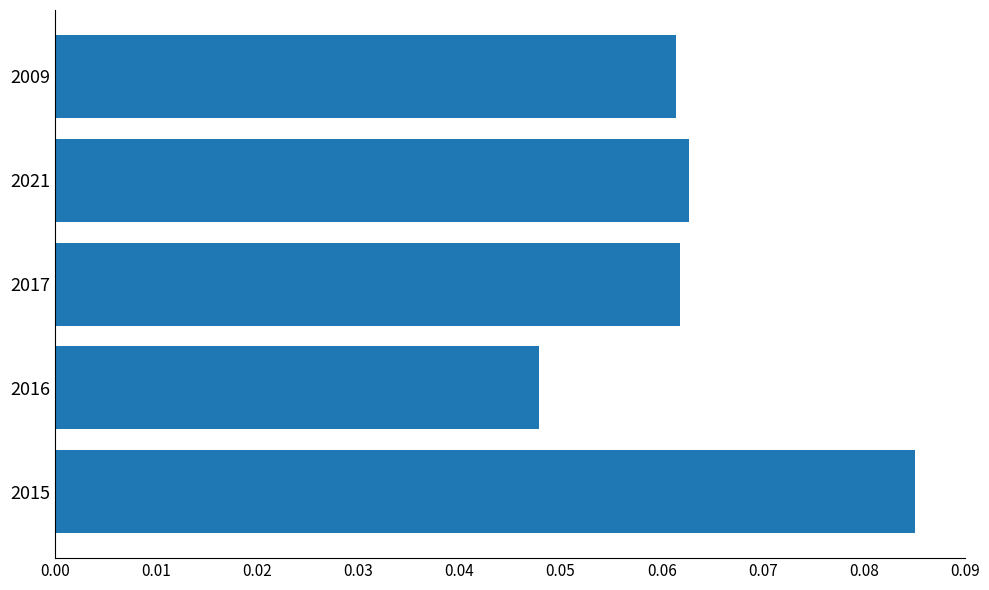

Which has a higher value, 2015 or 2021?

2015